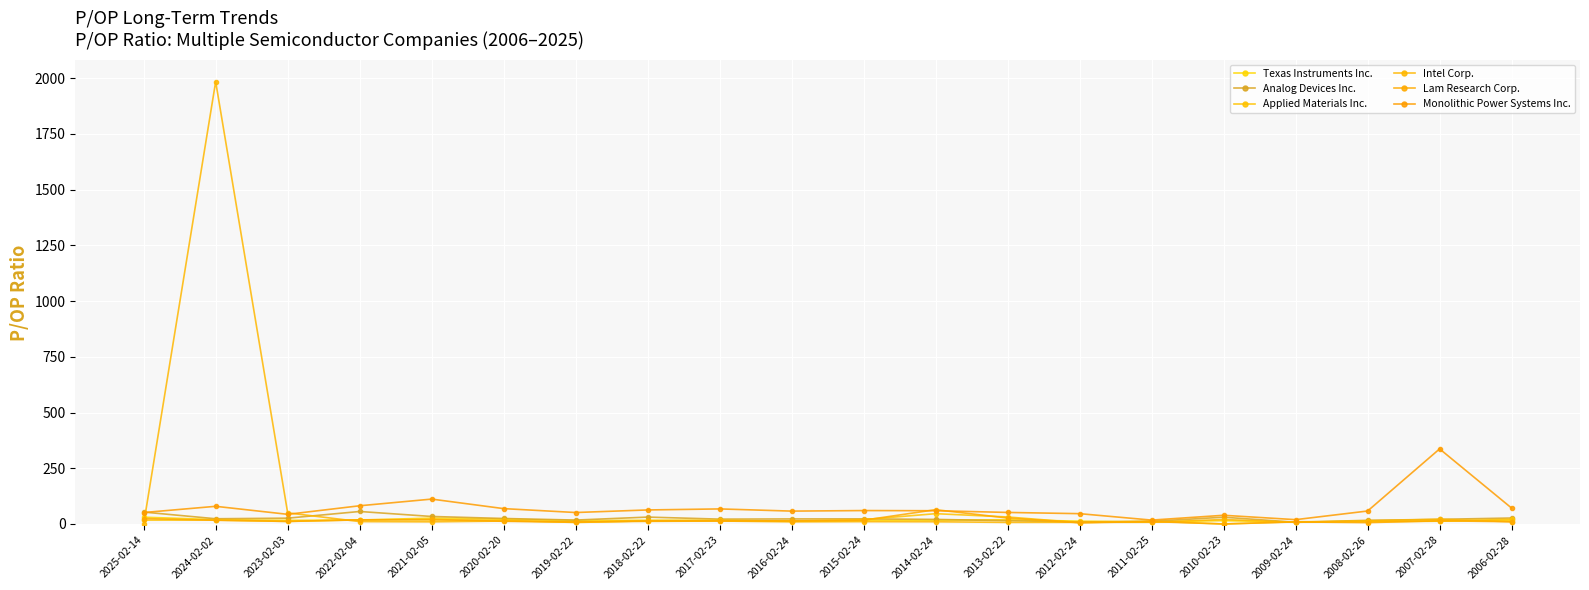

What is the label of the 18th point from the left?

2008-02-26